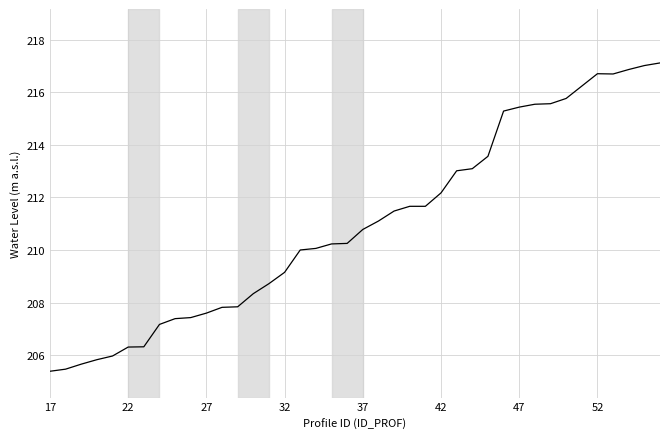

What is the maximum value shown in the chart?

217.1